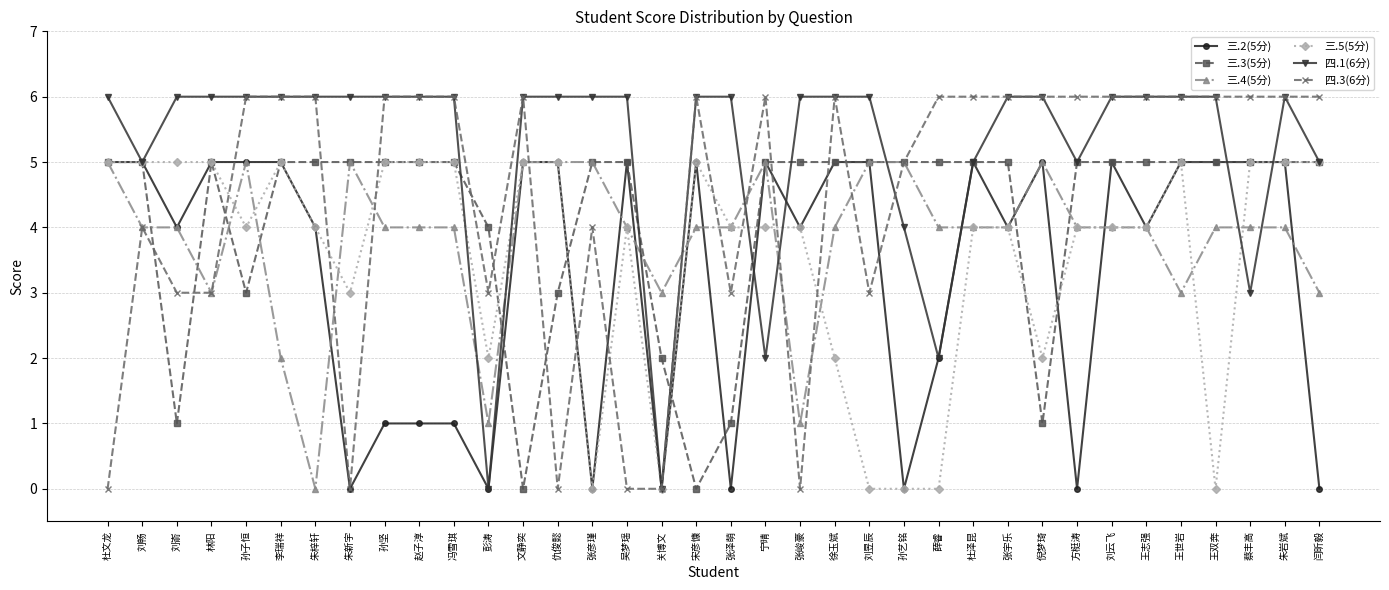

At which category does 四.1(6分) reach its first local valley?

刘畅